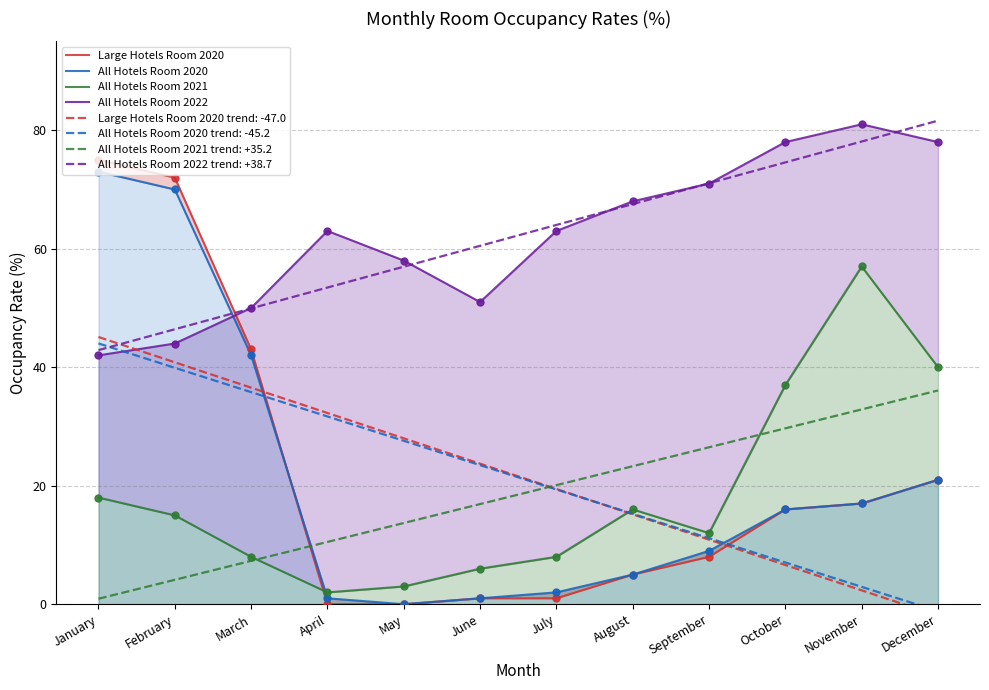

At which category is the sum across all series the highest?

January